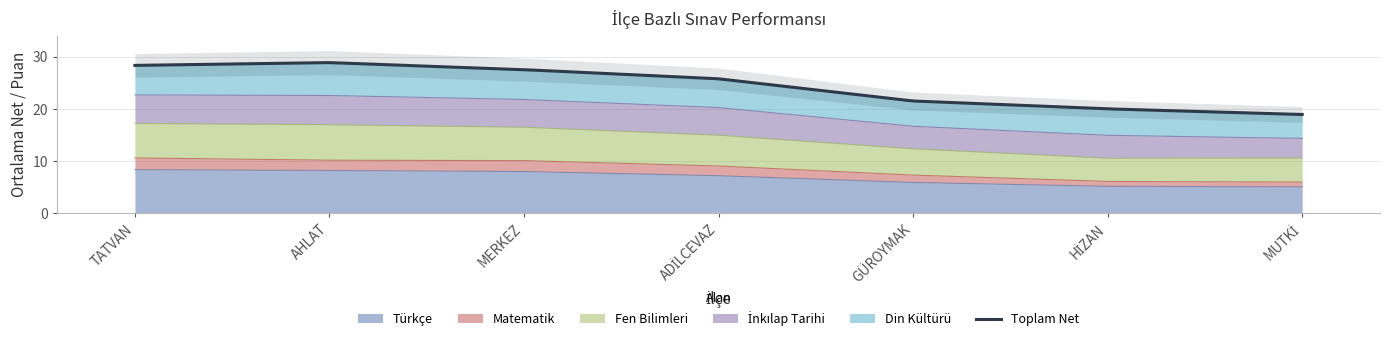

What position from the left is MERKEZ?

3